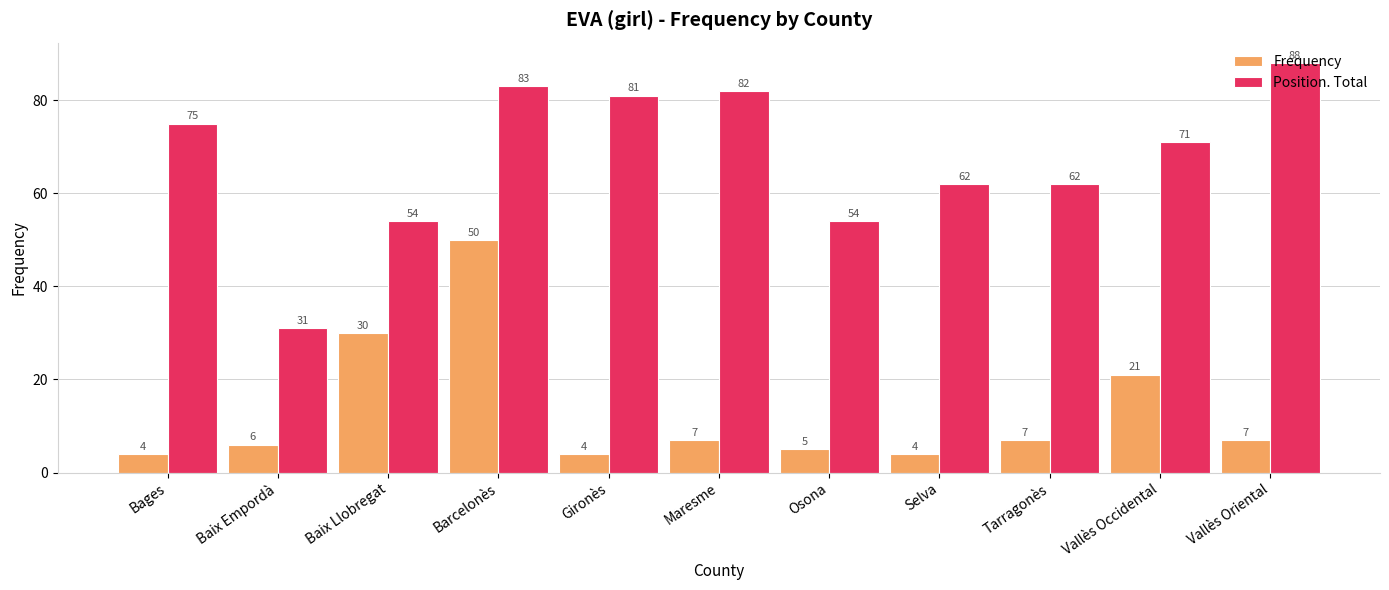

What is the total value across all series at Maresme?

89